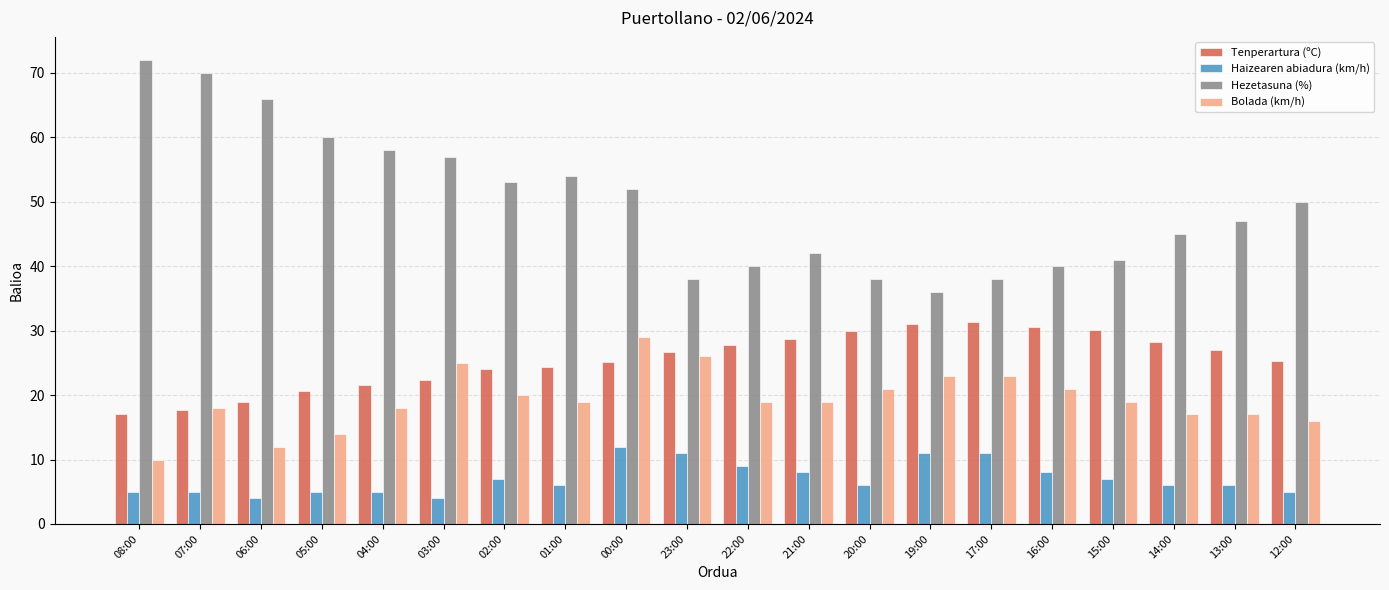

What is the average value of the Hezetasuna (%) series?

49.9